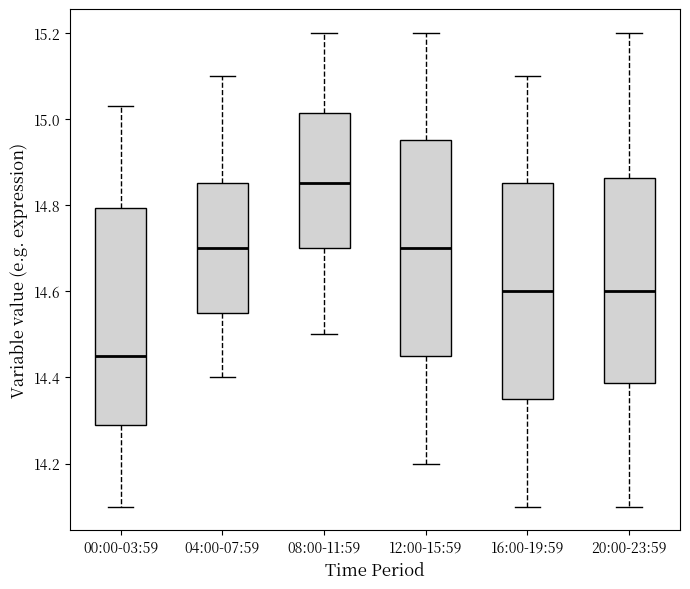

Which box's median line is the lowest?

00:00-03:59